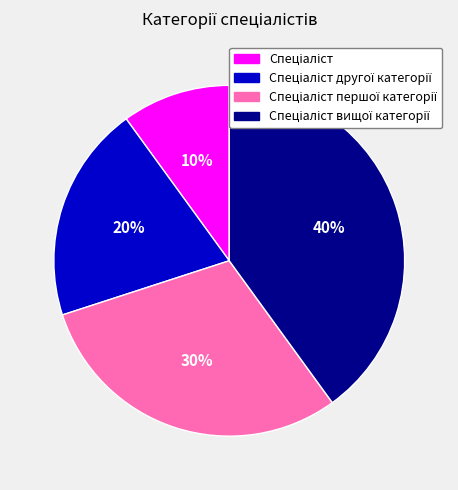

To the nearest percent, what is the average slice percentage?

25%